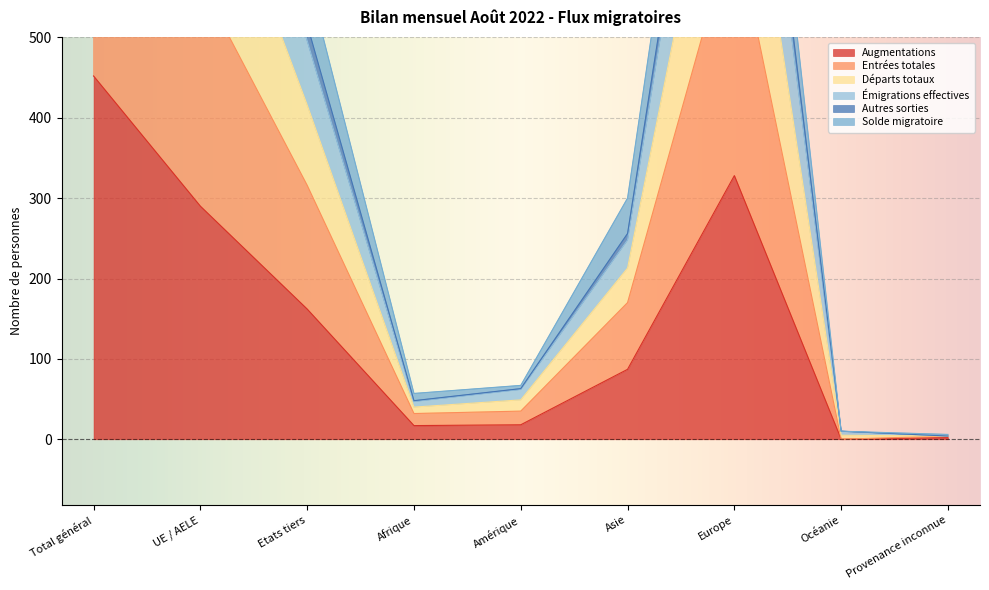

True or false: Augmentations and Émigrations effectives intersect in this chart.

False